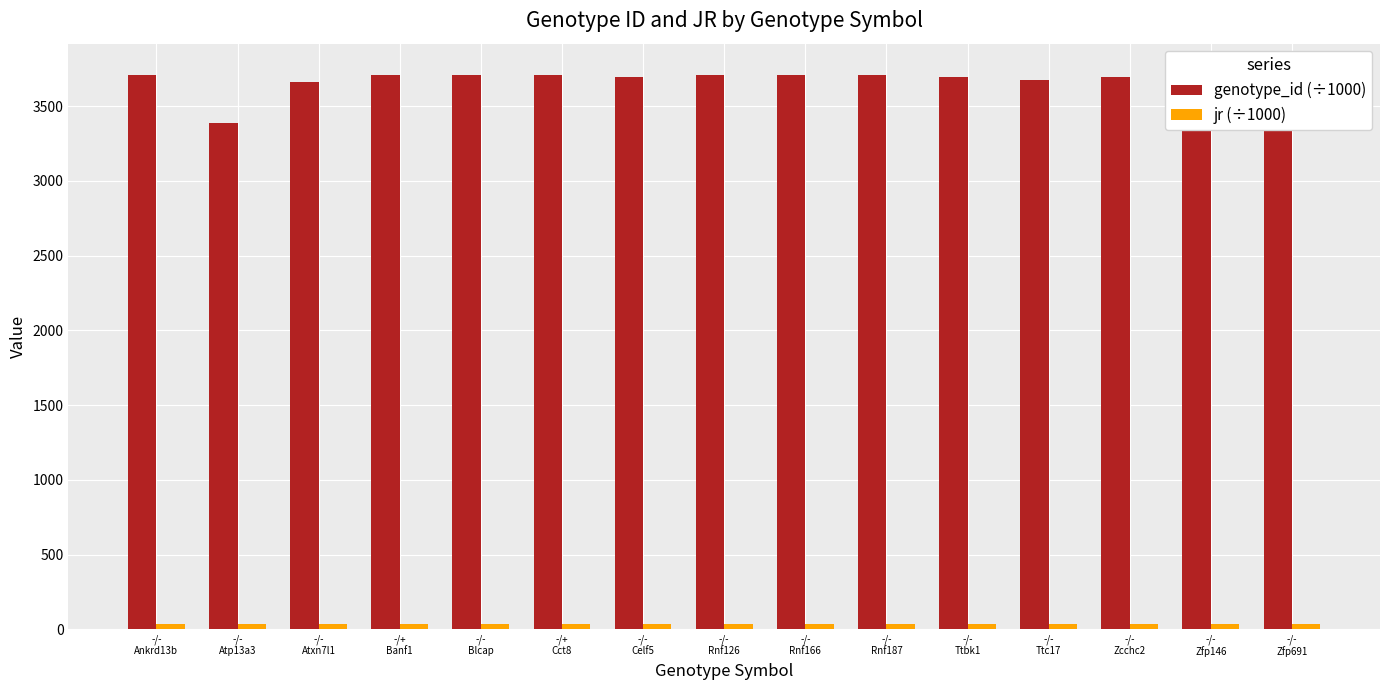

At -/-
Zfp691, list the series in order from largest to smallest.

genotype_id (÷1000), jr (÷1000)